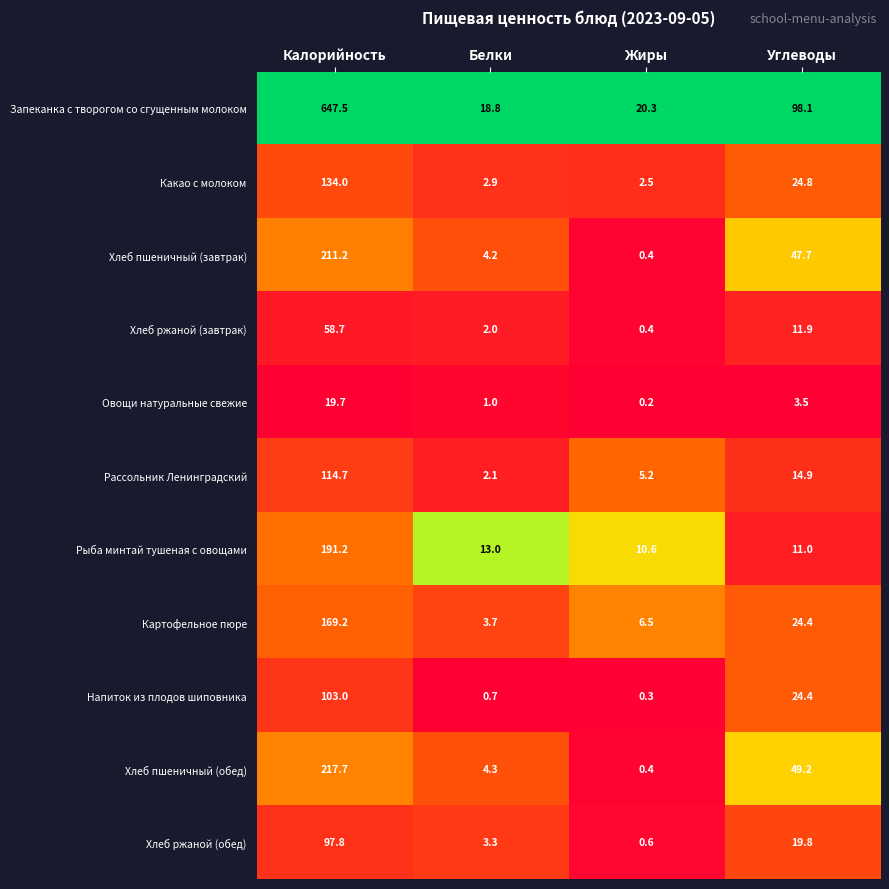

The value of Рассольник Ленинградский at Белки is 3.3. True or false?

False